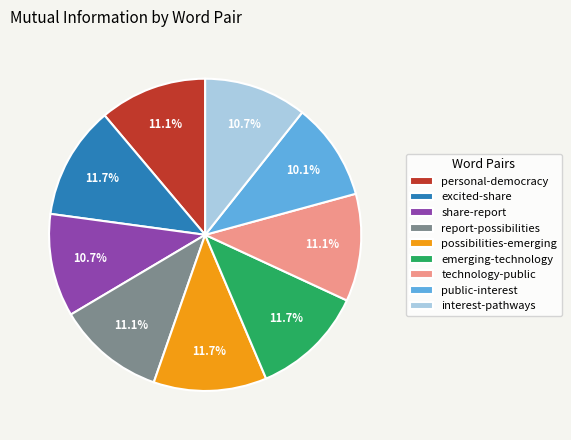

True or false: emerging-technology accounts for 12% of the total.

True